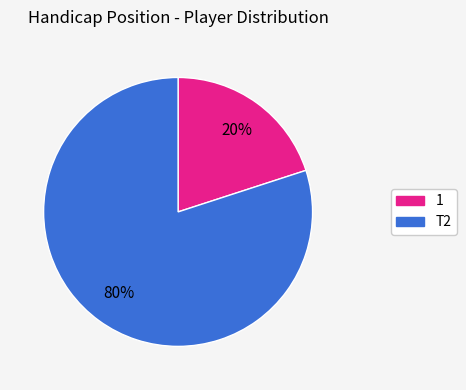

True or false: 1 accounts for 11% of the total.

False